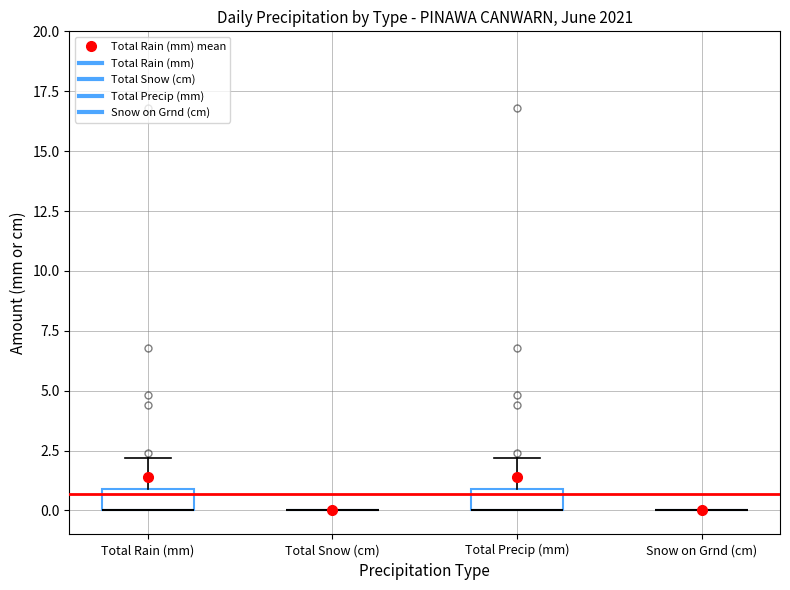

Reading left to right, read every box against the y-axis: the position of its median line, the range the box covers, and the ends of its whiskers. The values are not printed on the chart, so give them approximately, as read against the axis.

Total Rain (mm): median 0 (drawn on the box's lower edge), box 0 to 1, whiskers 0 to 2
Total Snow (cm): box collapsed to a line at 0, whiskers 0 to 0
Total Precip (mm): median 0 (drawn on the box's lower edge), box 0 to 1, whiskers 0 to 2
Snow on Grnd (cm): box collapsed to a line at 0, whiskers 0 to 0